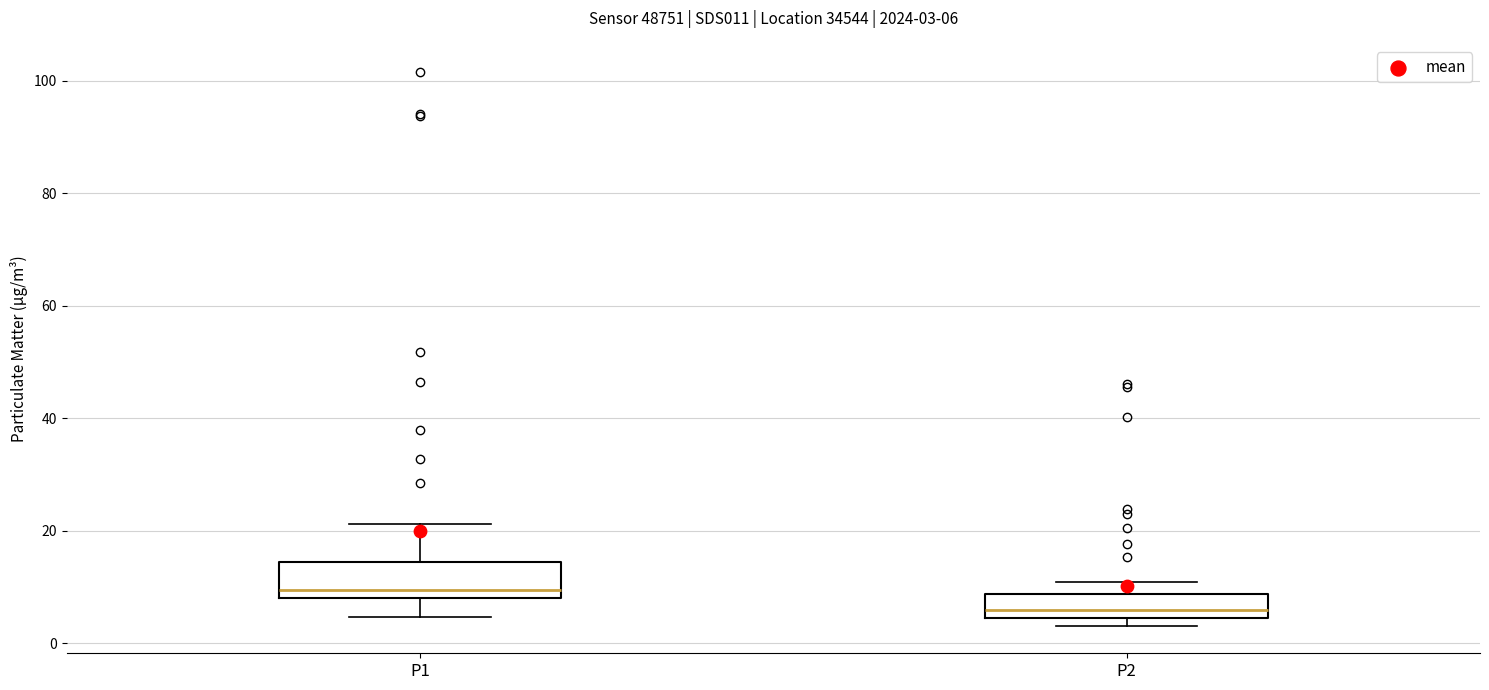

Which box has the highest median line?

P1